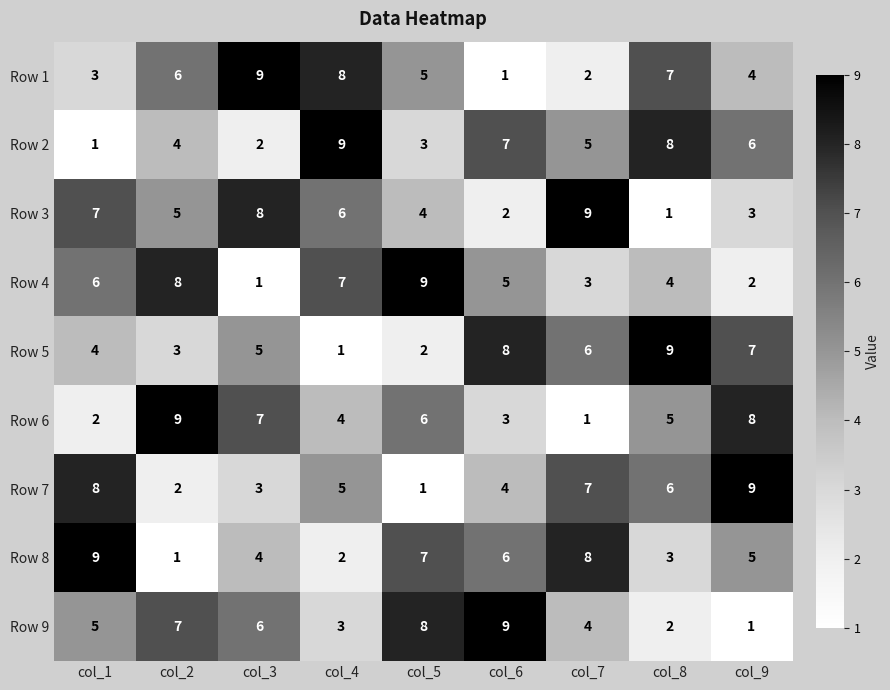

What is the maximum value for Row 4?

9